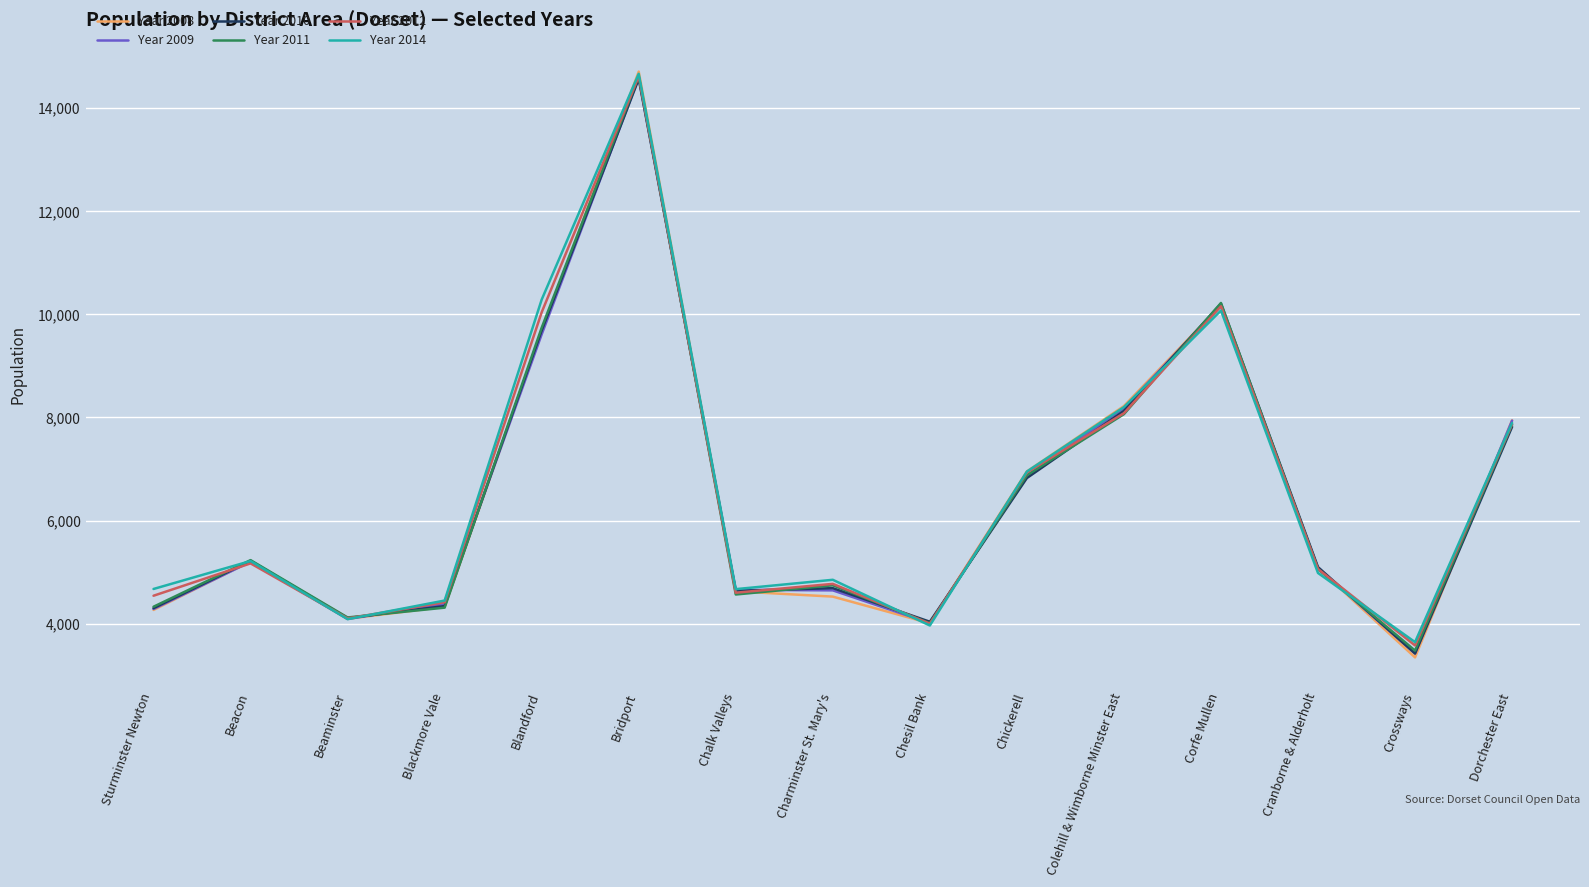

What is the lowest value of the Year 2009 series?

3428